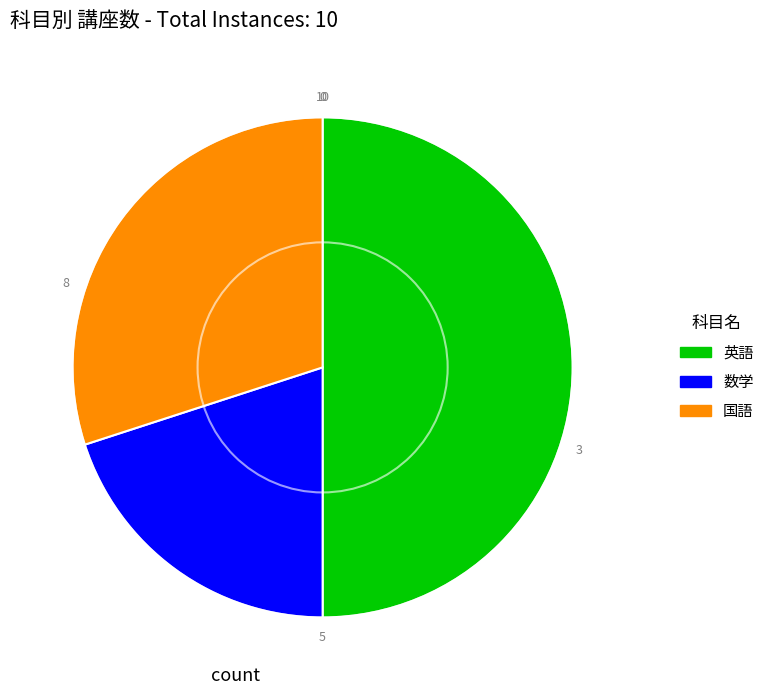

How many slices are in this pie chart?

3